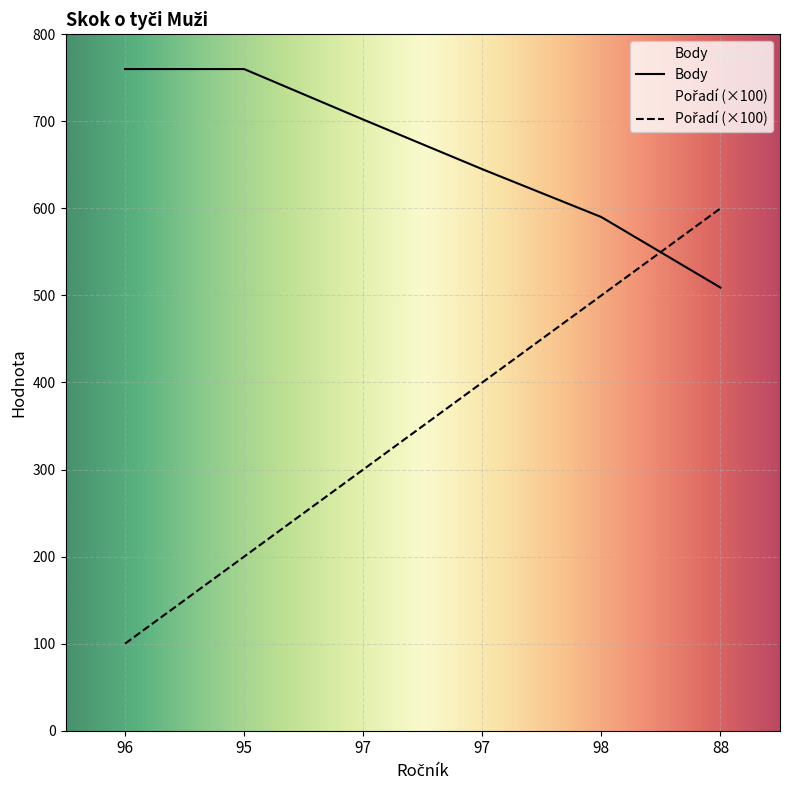

Which category has the lowest value in the Body series?

88